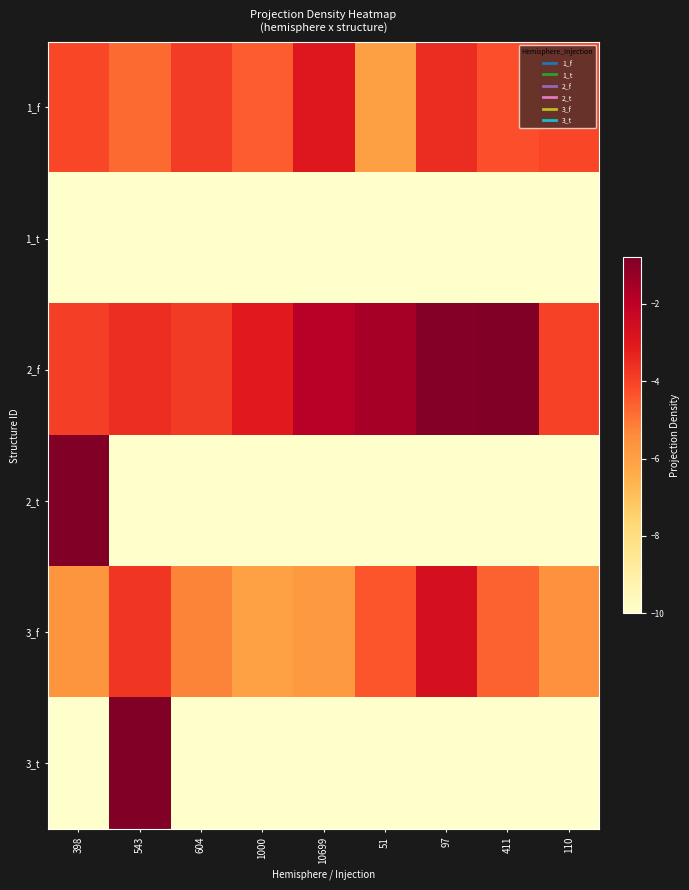

Between 398 and 97, which series saw the biggest shift?

2_t